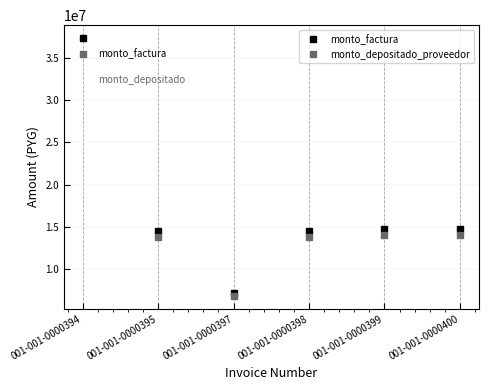

Which category has the lowest value in the monto_factura series?

001-001-0000397